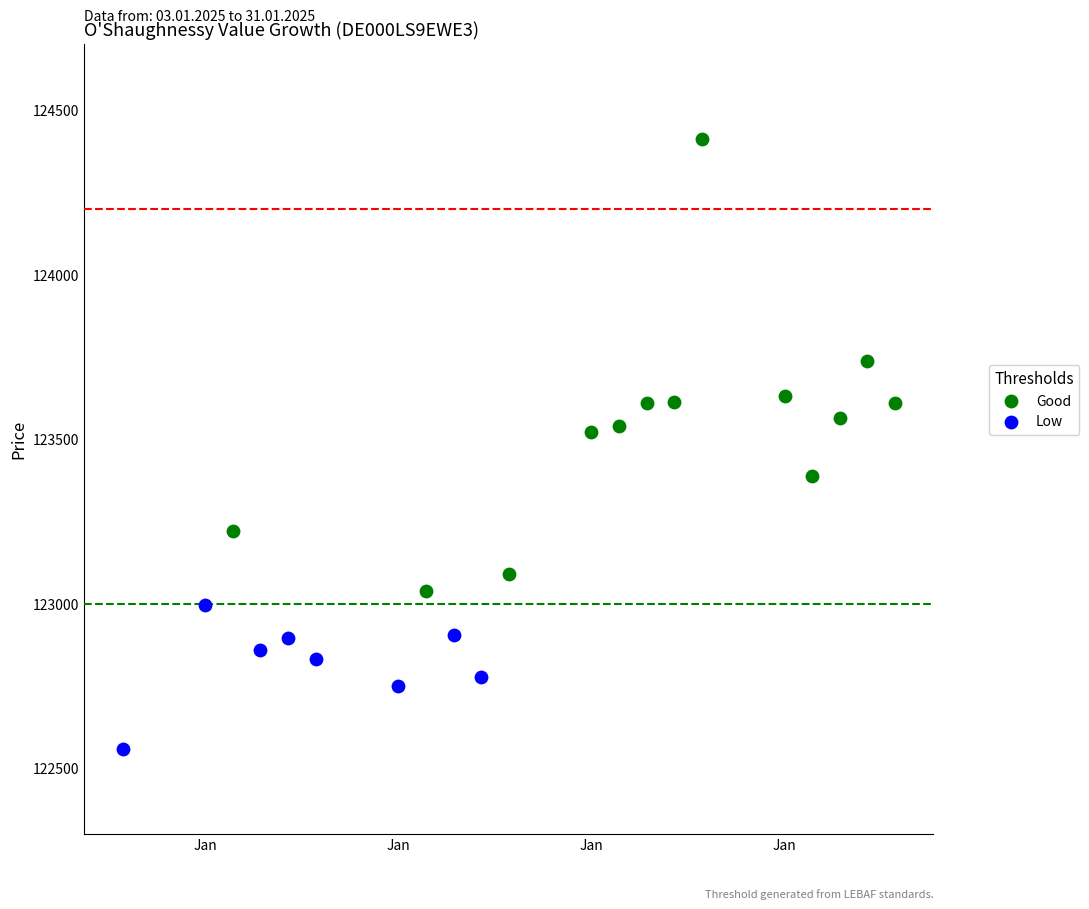

Which series contains the lowest Y value?

Low